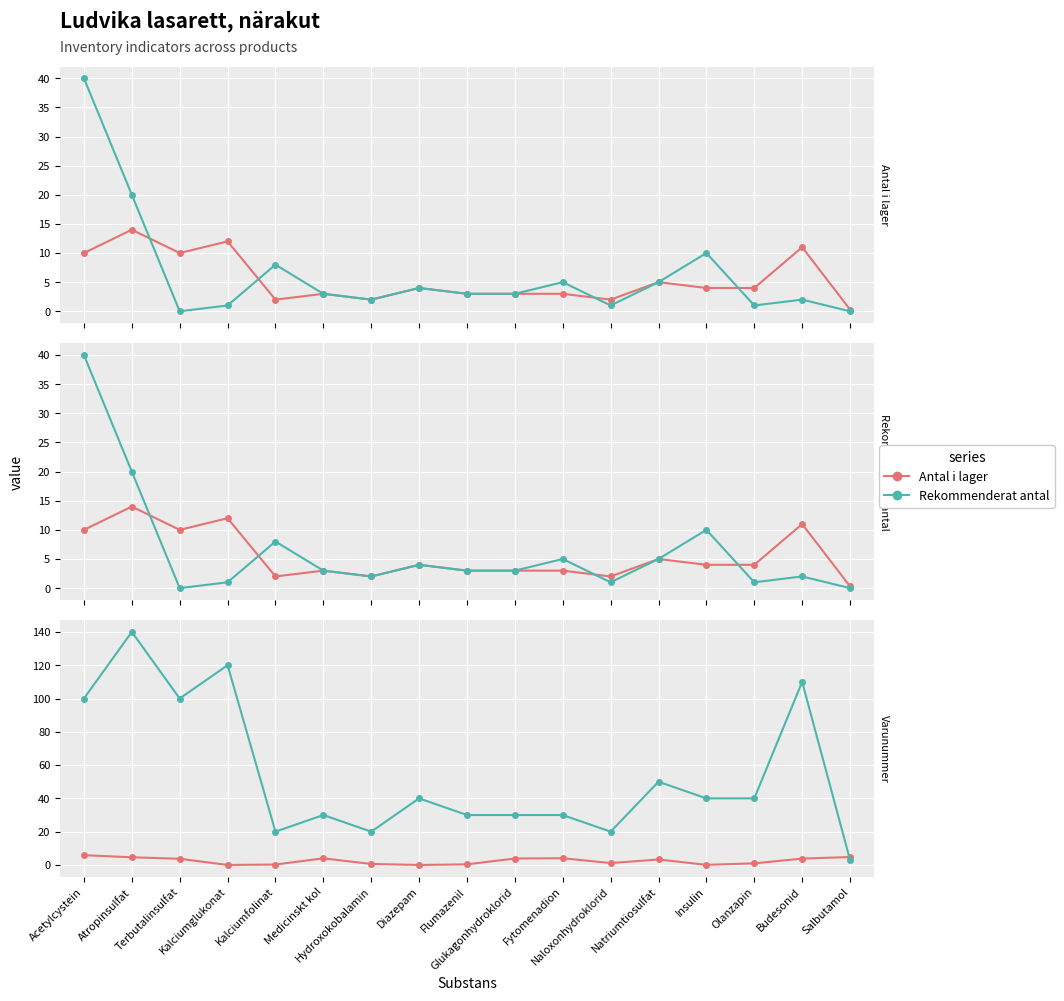

At which label does Rekommenderat antal first exceed 3?

Acetylcystein